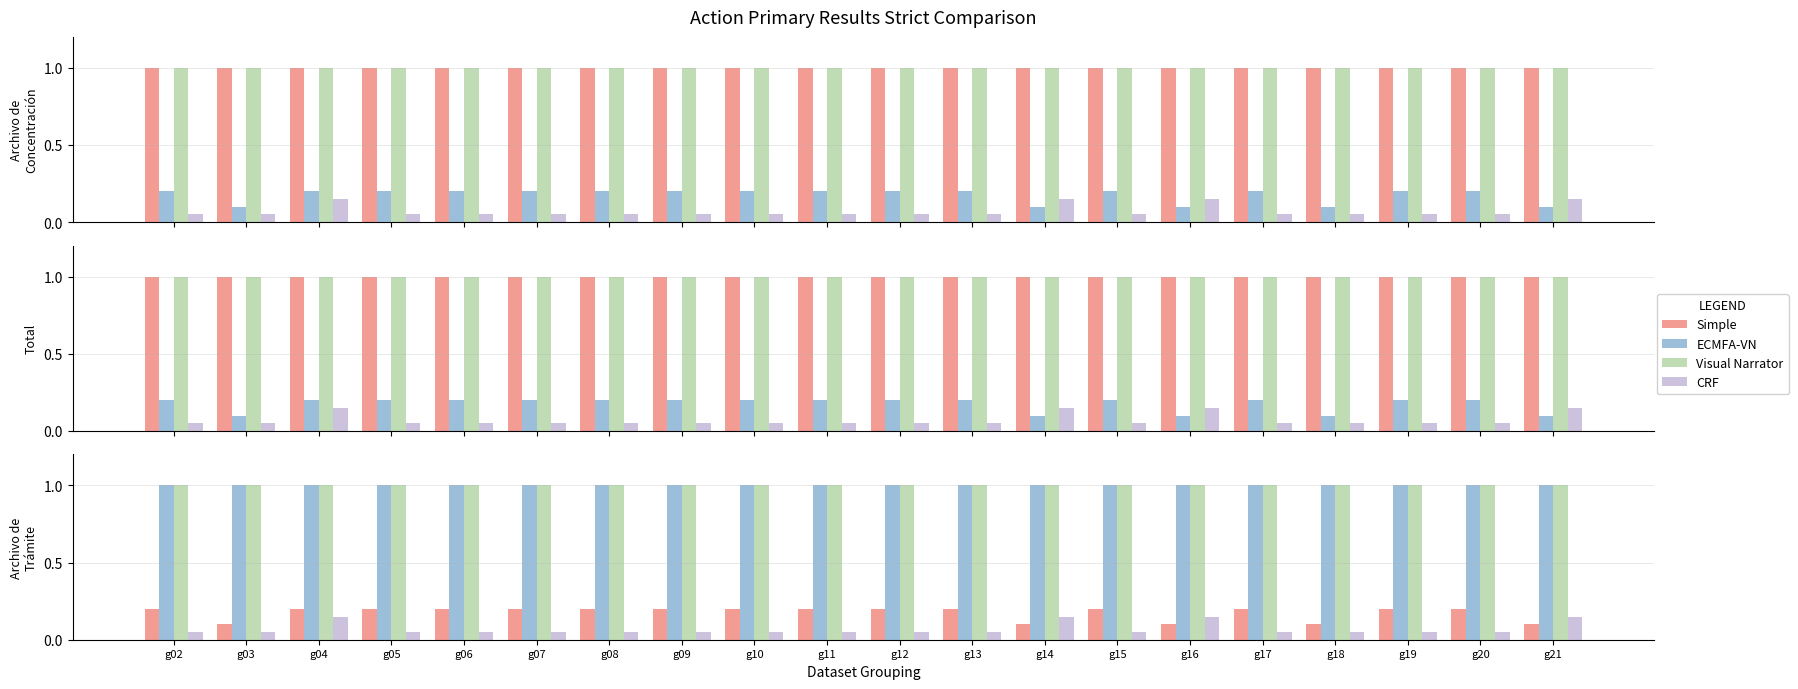

Rank the categories by CRF value from highest to lowest.

g04, g14, g16, g21, g02, g03, g05, g06, g07, g08, g09, g10, g11, g12, g13, g15, g17, g18, g19, g20